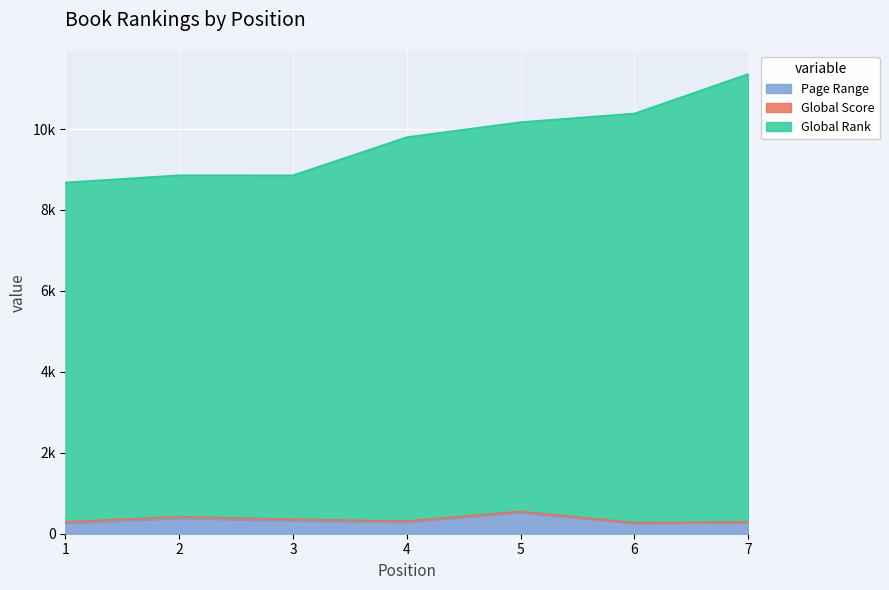

True or false: Page Range and Global Rank cross at least once.

False